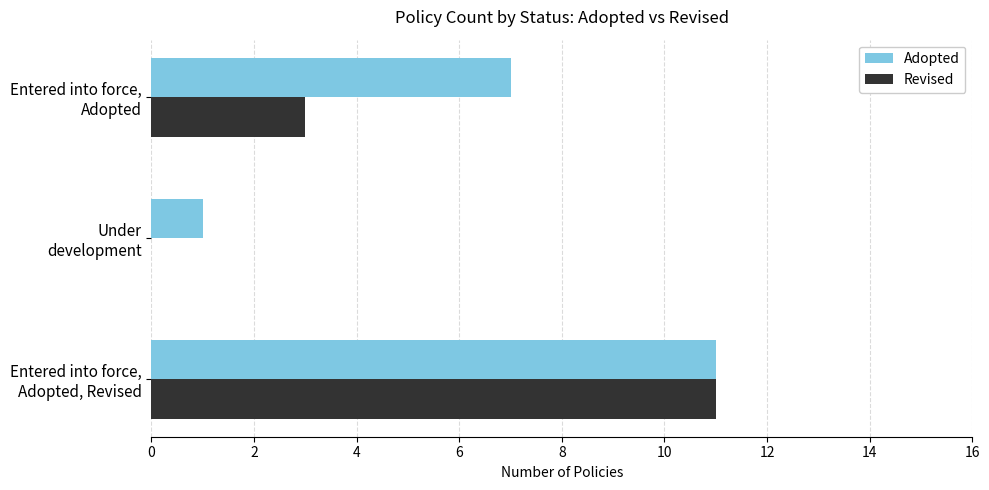

Which series has the largest total across all categories?

Adopted